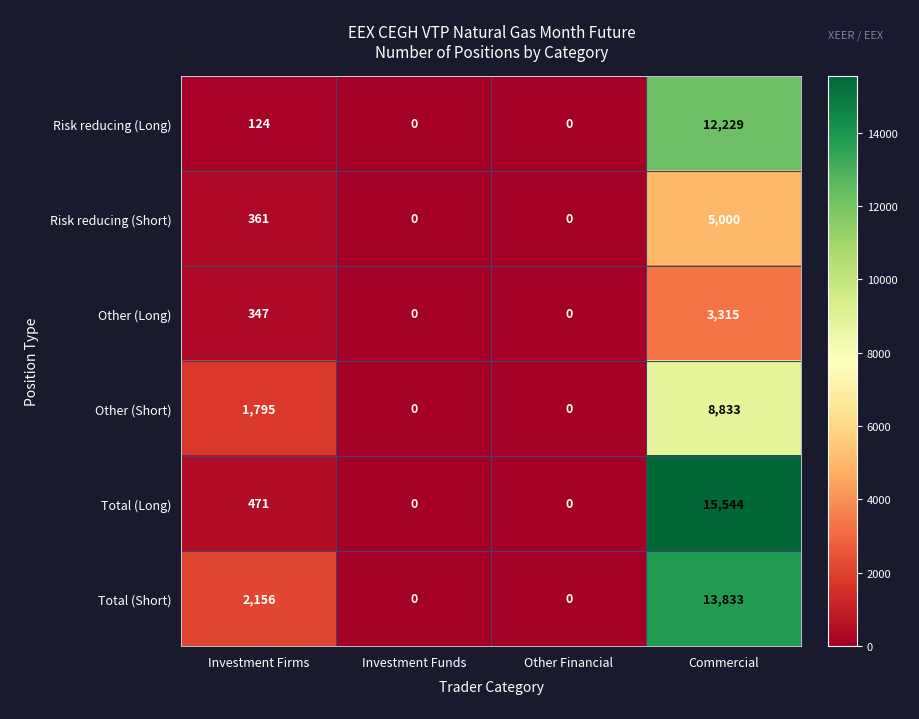

What is the greatest value displayed?

15544